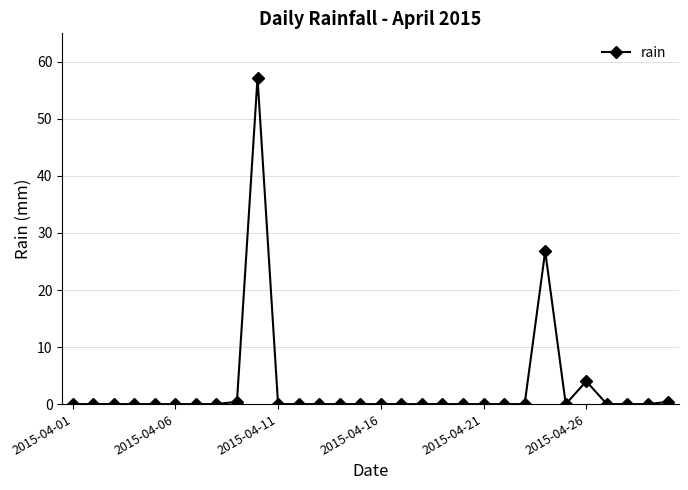

Reading left to right, transcribe all the data shown in this chart.

0.0	0.0	0.0	0.0	0.0	0.0	0.0	0.0	0.4	57.2	0.0	0.0	0.0	0.0	0.0	0.0	0.0	0.0	0.0	0.0	0.0	0.0	0.0	26.8	0.0	4.0	0.0	0.0	0.0	0.4